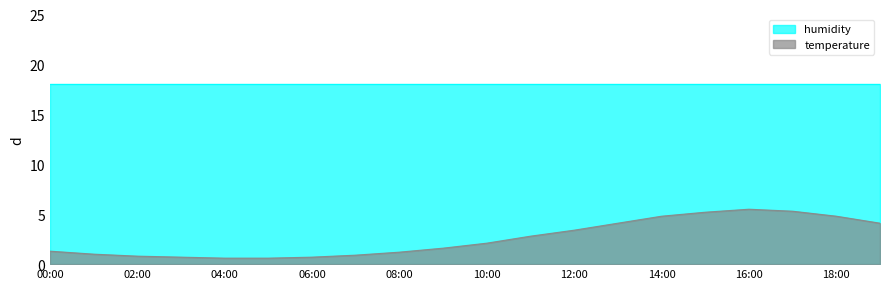

What is the label of the 9th point from the right?

11:00